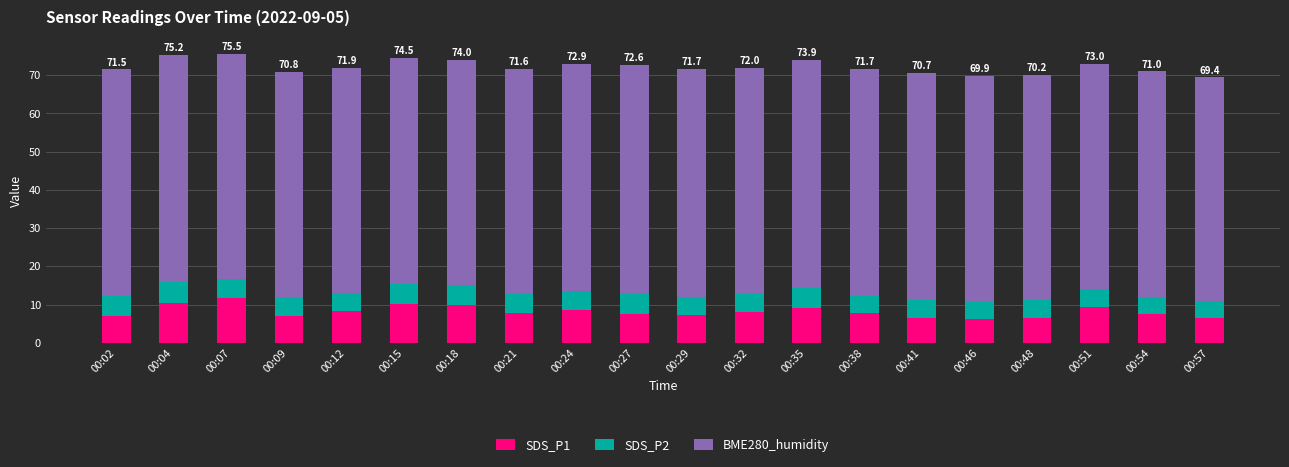

What is the total value across all series at 00:24?

72.9